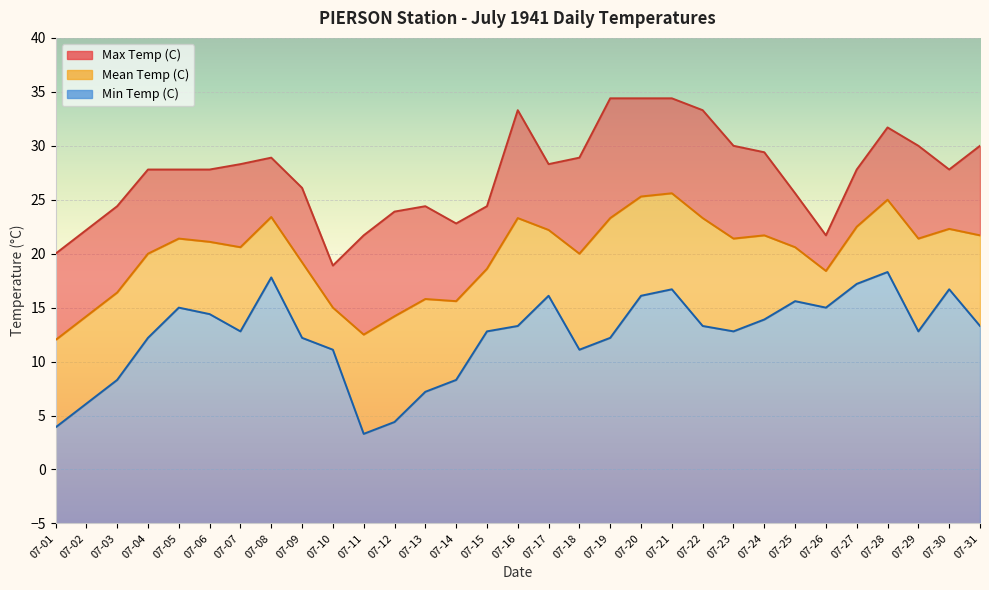

At which category is the sum across all series the highest?

07-21